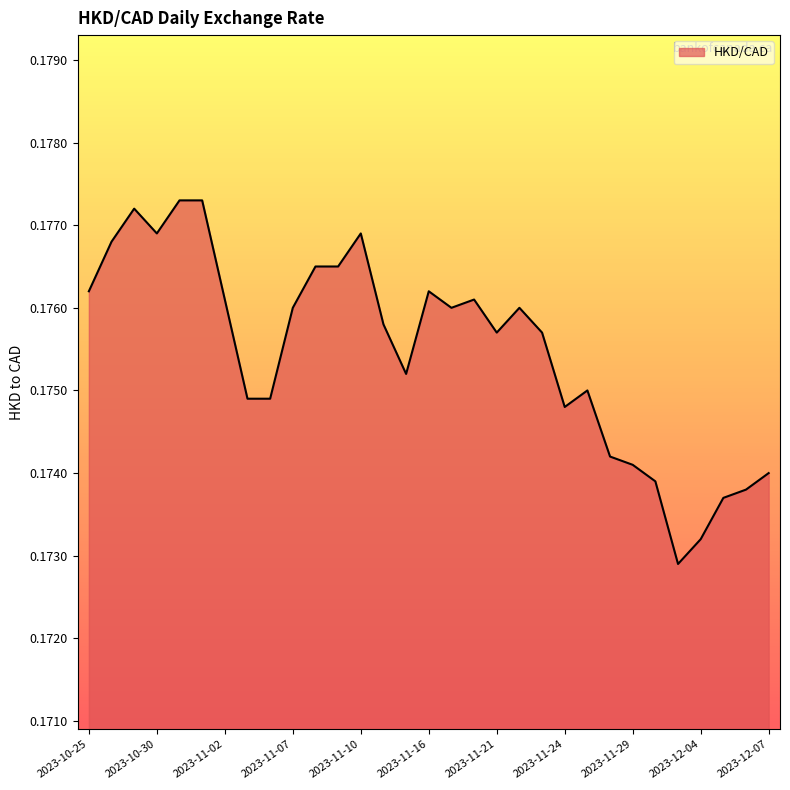

What is the average value?

0.2